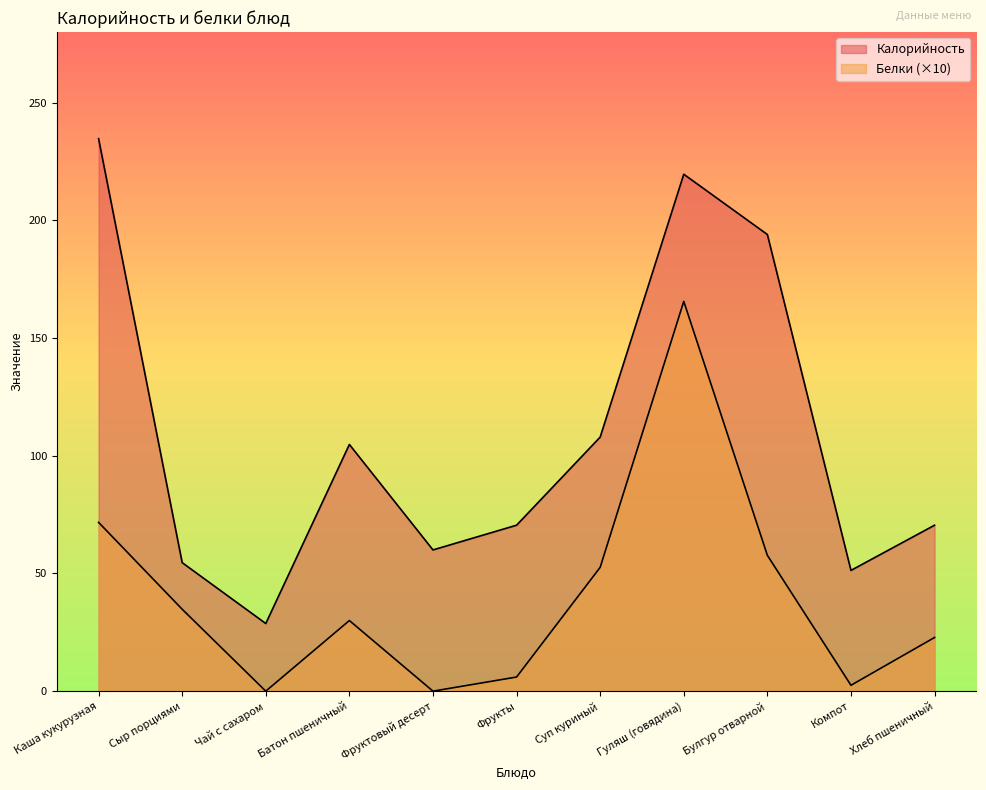

At Фрукты, list the series in order from smallest to largest.

Белки, Калорийность